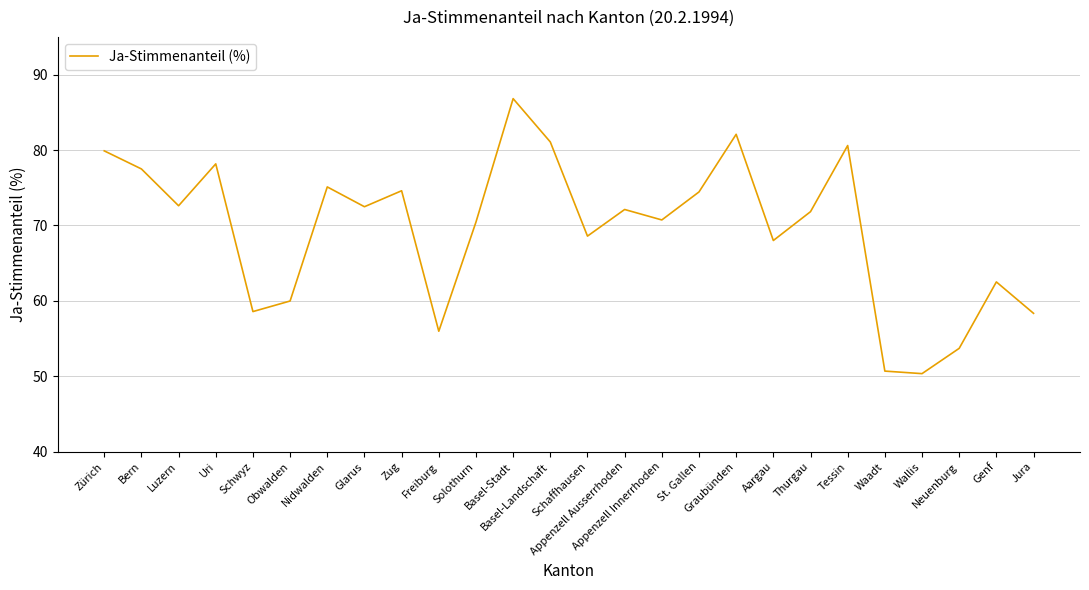

How many interior local peaks (higher than both neighbors) does the data have?

8